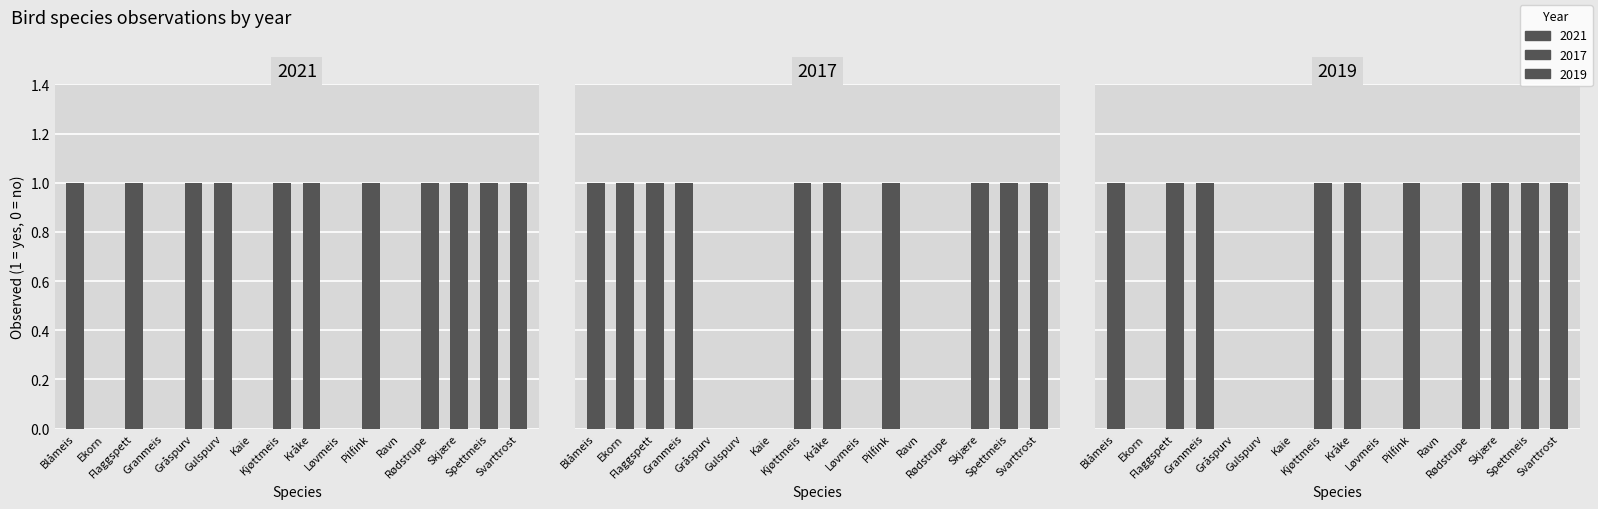

Is it true that 2021 equals 0 at Kaie?

True